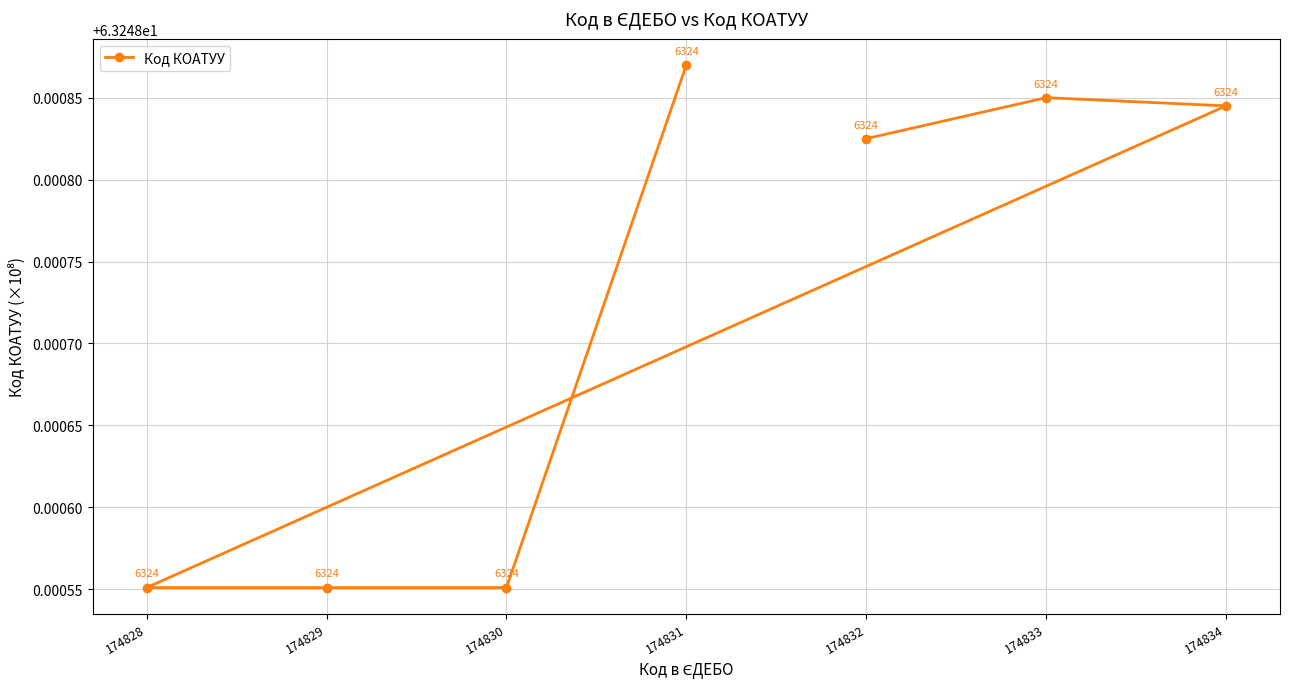

True or false: the data shows 30.2 at 174829.

False